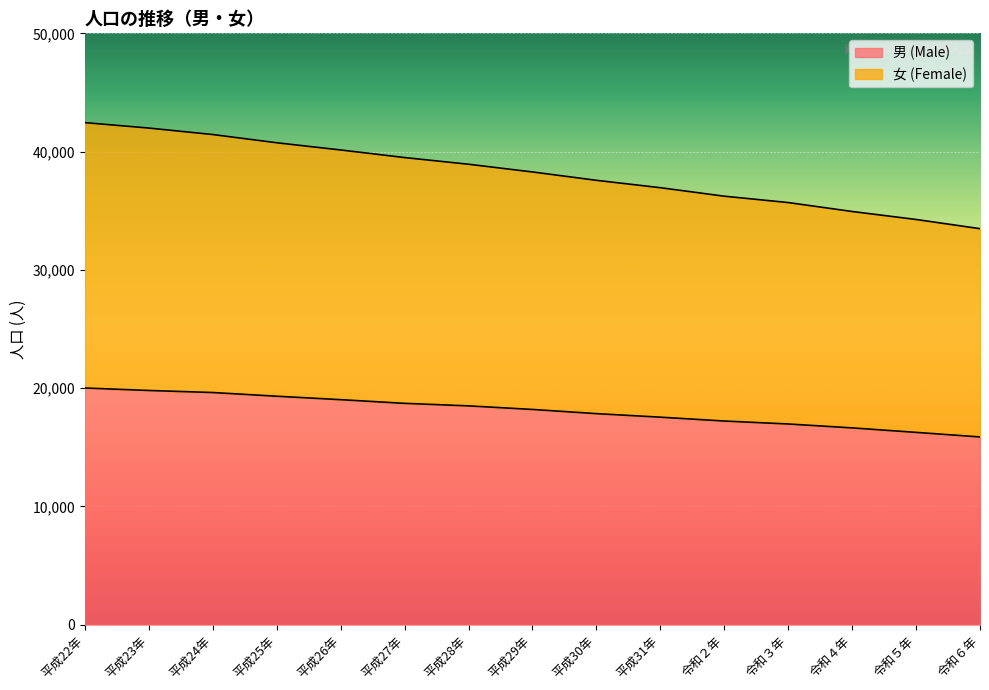

The value of 男 (Male) at 平成28年 is 26022. True or false?

False